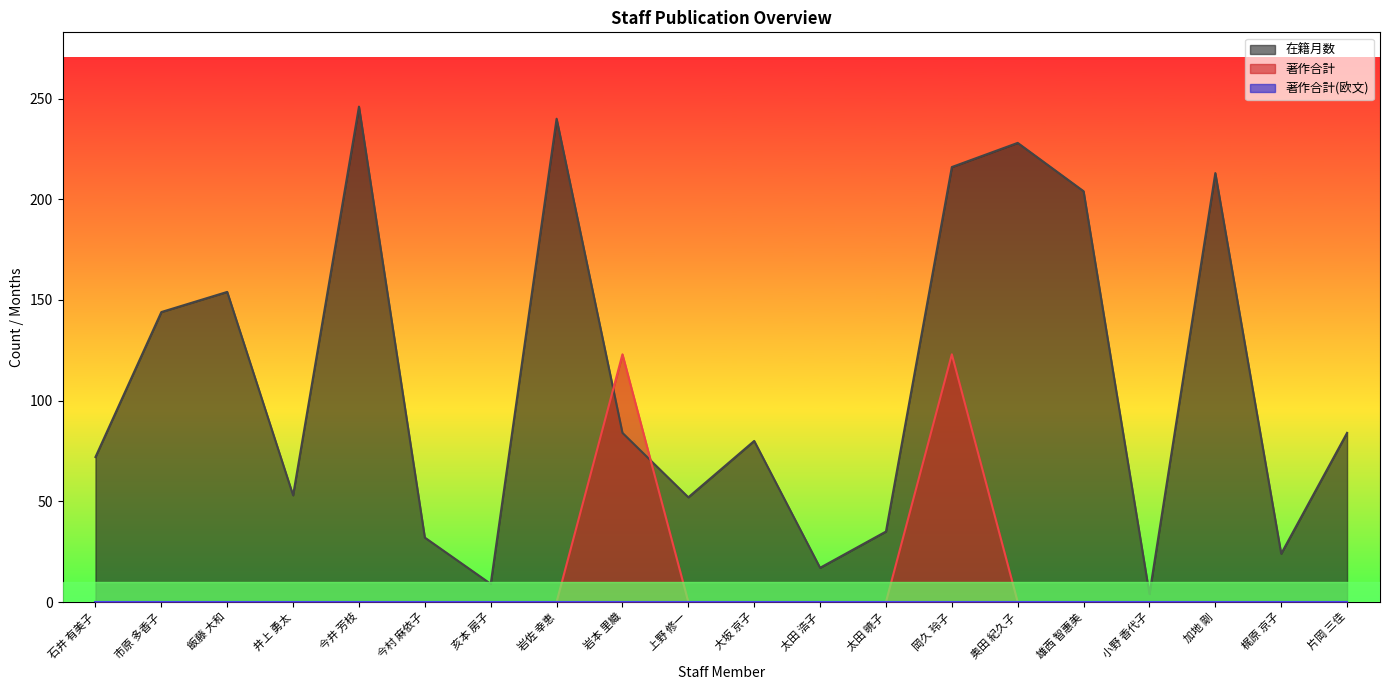

What is the value of the 在籍月数 point at the 11th from the left?

80